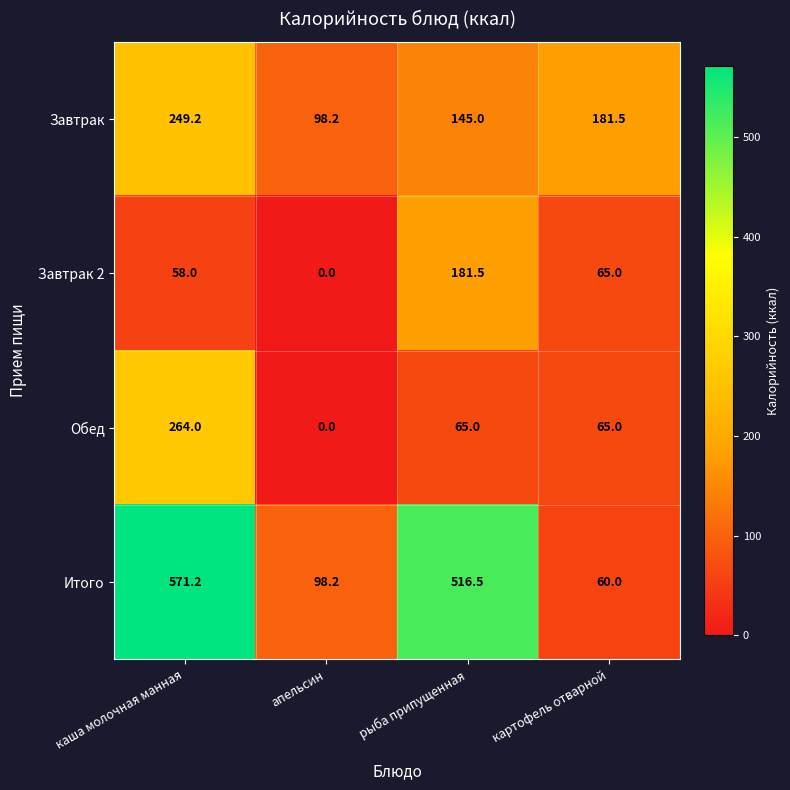

Rank the series by their maximum value, from lowest to highest.

Завтрак 2, Завтрак, Обед, Итого